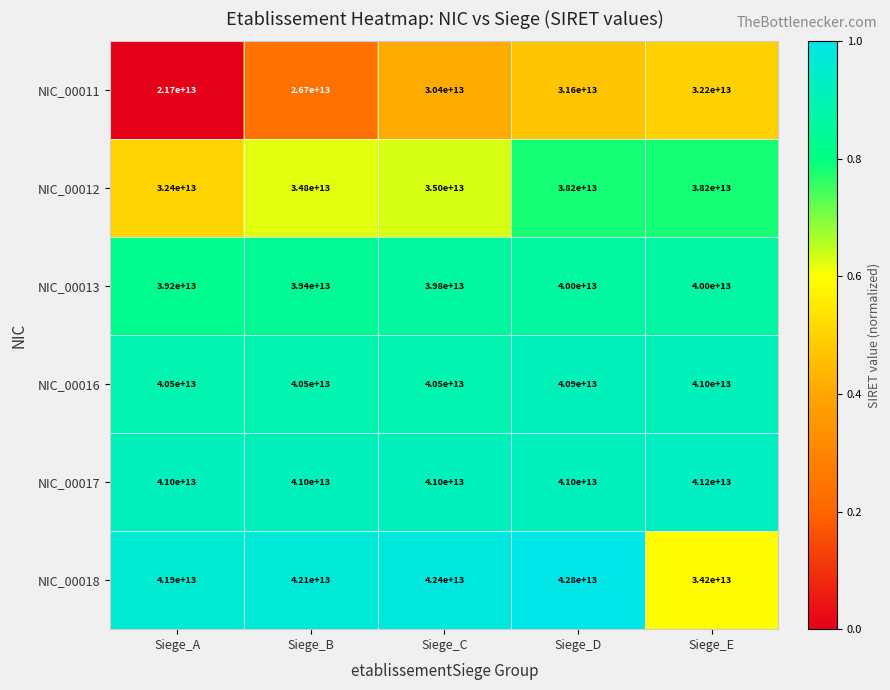

The NIC_00011 series shows 50534354841658 at Siege_E. True or false?

False